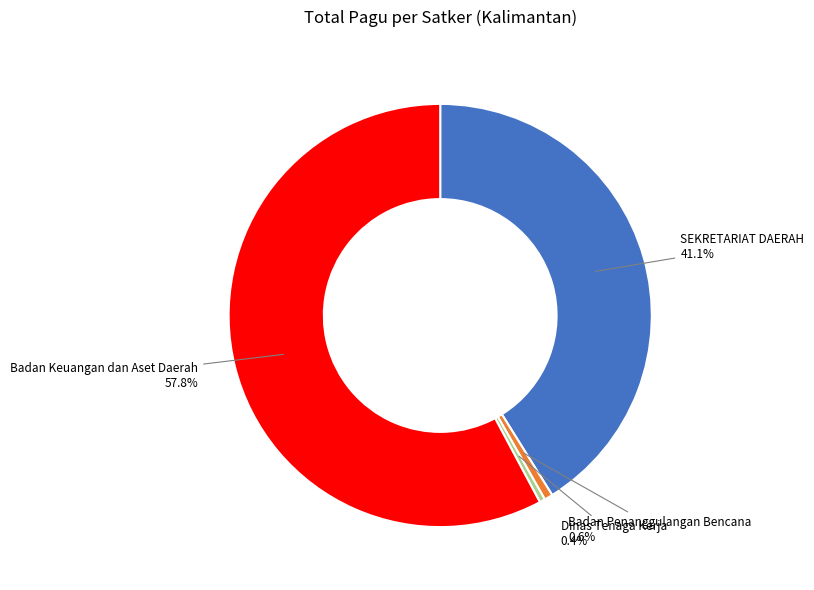

Is there a majority slice in this chart?

Yes